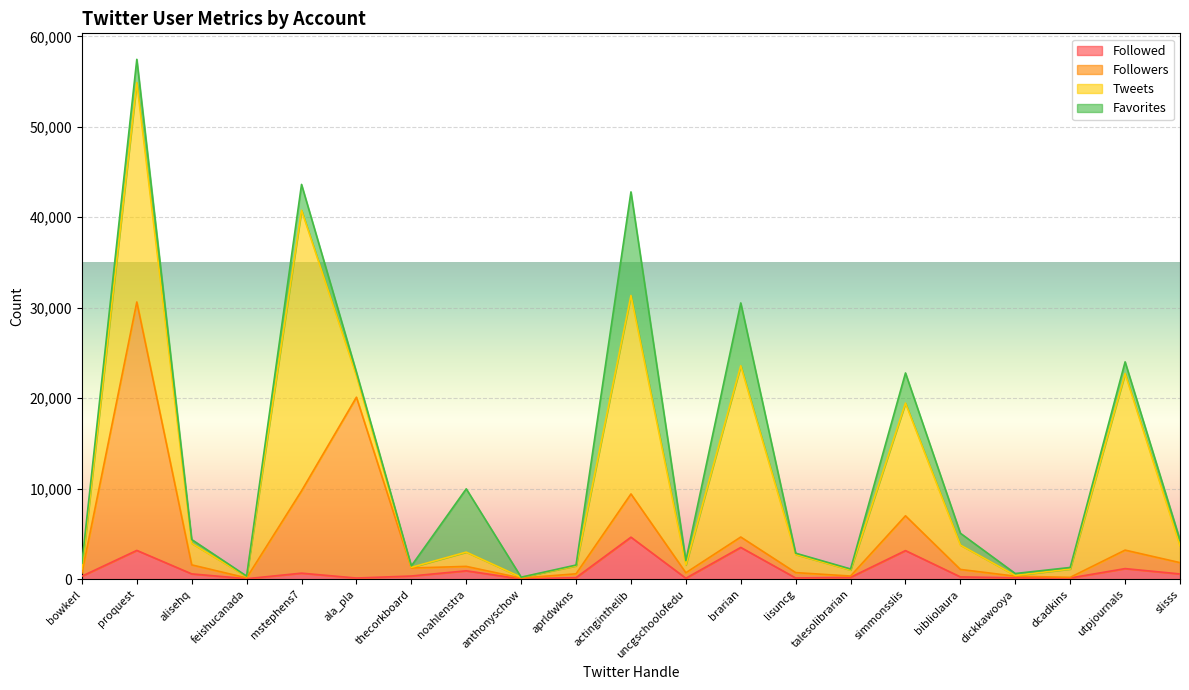

What is the sum of all Followed values?

20669